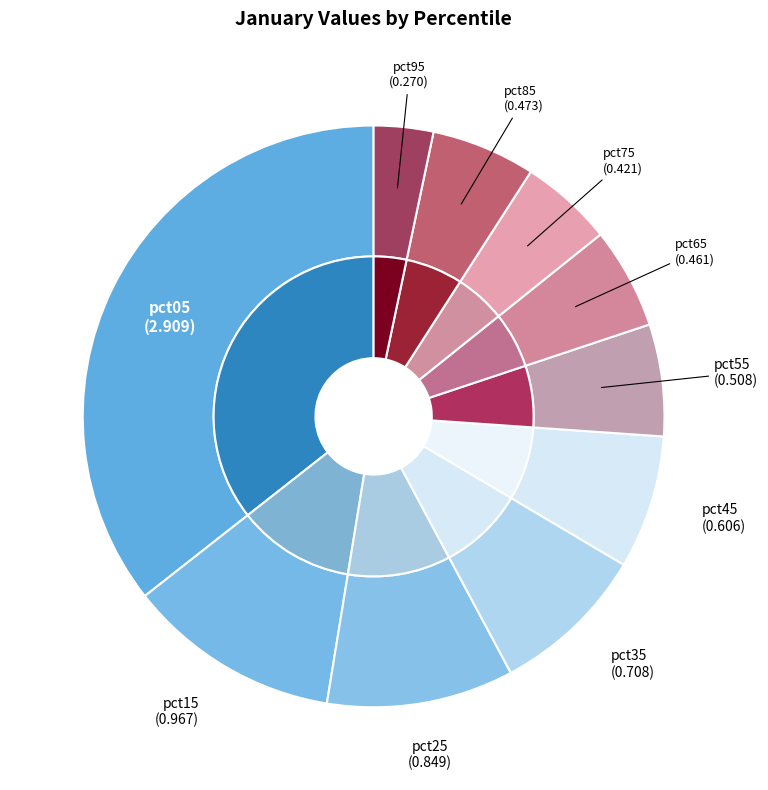

Count the number of slices in the pie.

10